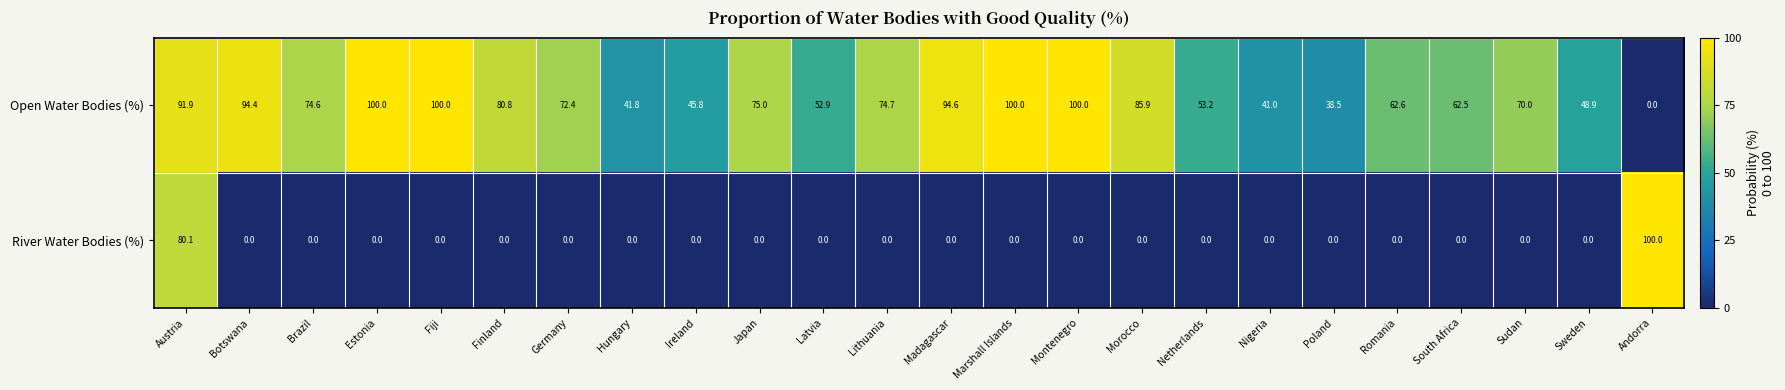

The value of River Water Bodies (%) at Lithuania is 0.0. True or false?

True